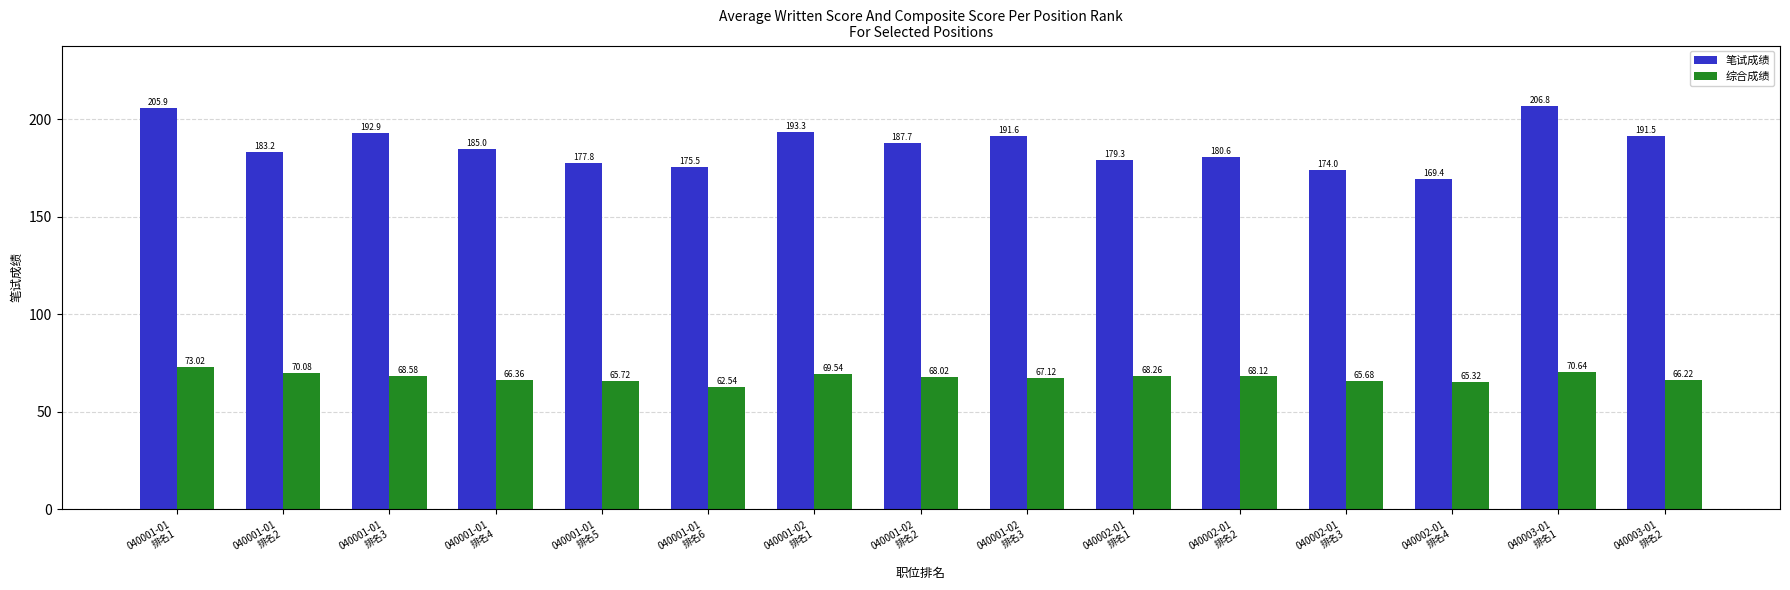

Where is 笔试成绩 nearest to the value 188?

040001-02
排名2